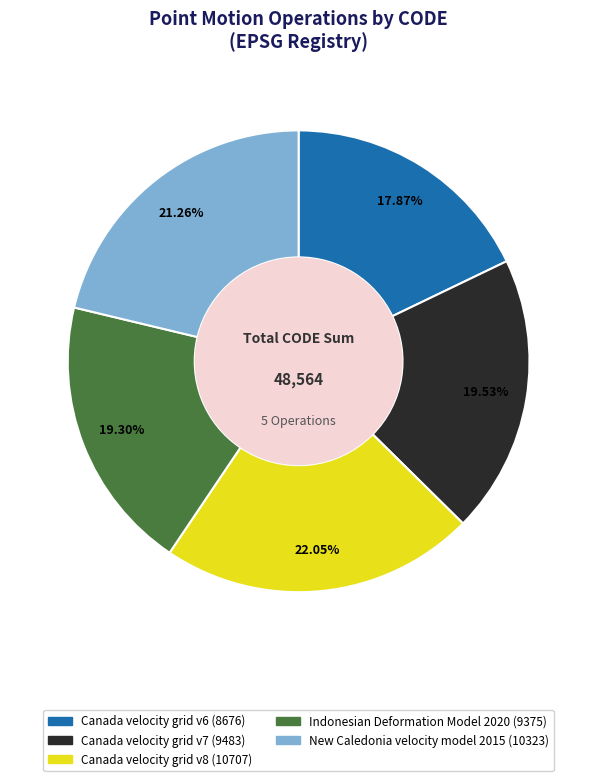

True or false: New Caledonia velocity model 2015 accounts for 33% of the total.

False